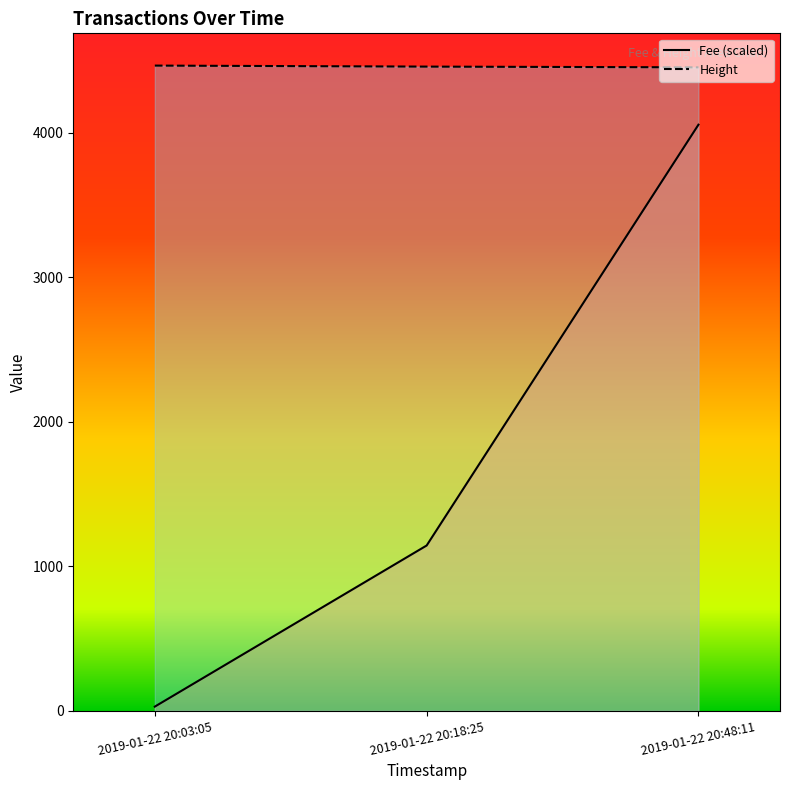

True or false: Height has a value of 4456.0 at 2019-01-22 20:18:25.

True